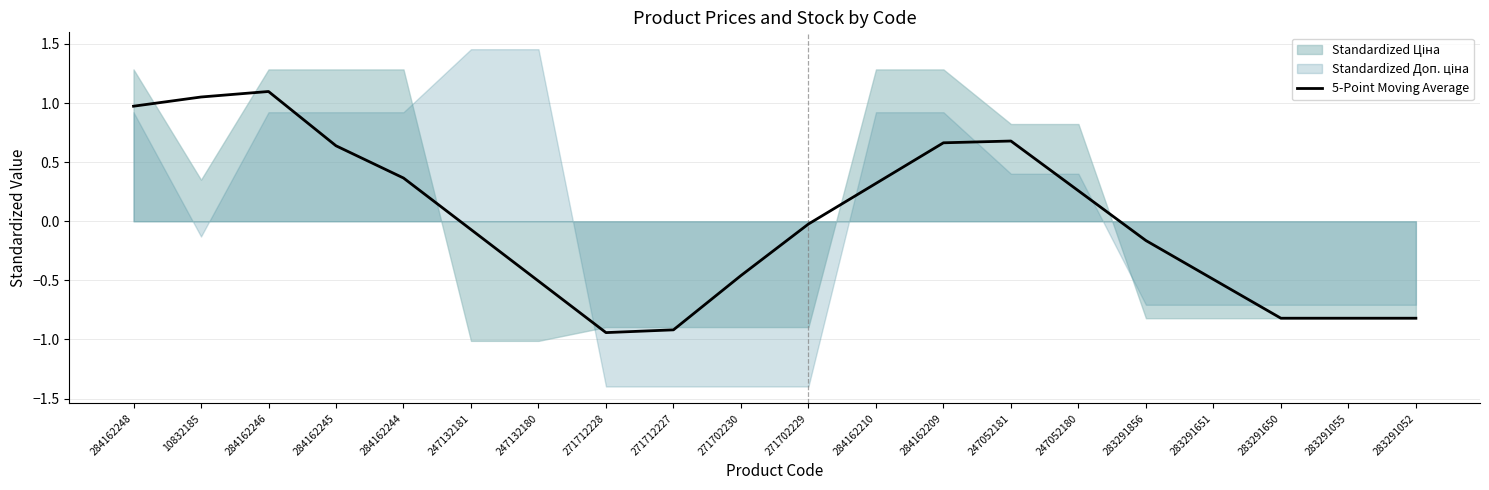

Rank the categories by value from lowest to highest.

271712228, 271712227, 283291055, 283291052, 283291650, 247132180, 283291651, 271702230, 283291856, 247132181, 271702229, 247052180, 284162210, 284162244, 284162245, 284162209, 247052181, 284162248, 10832185, 284162246